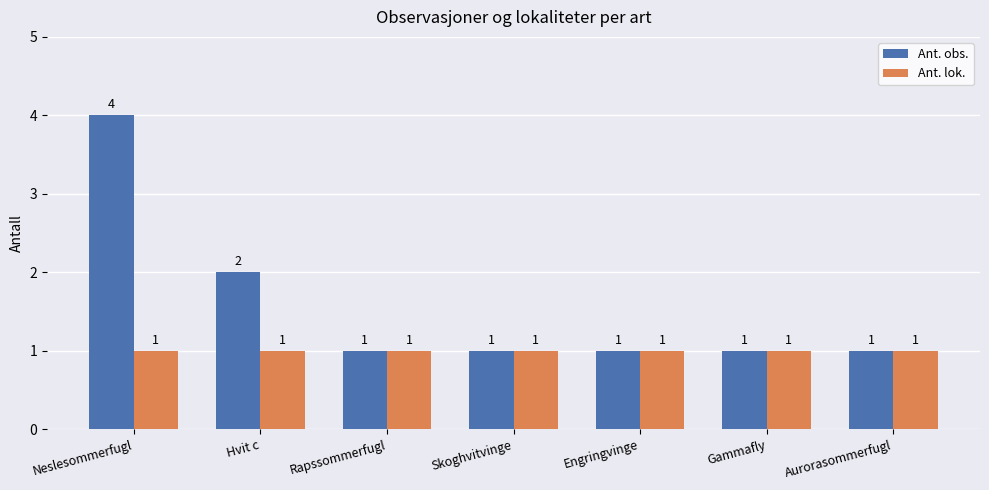

The value of Ant. obs. at Engringvinge is 1. True or false?

True